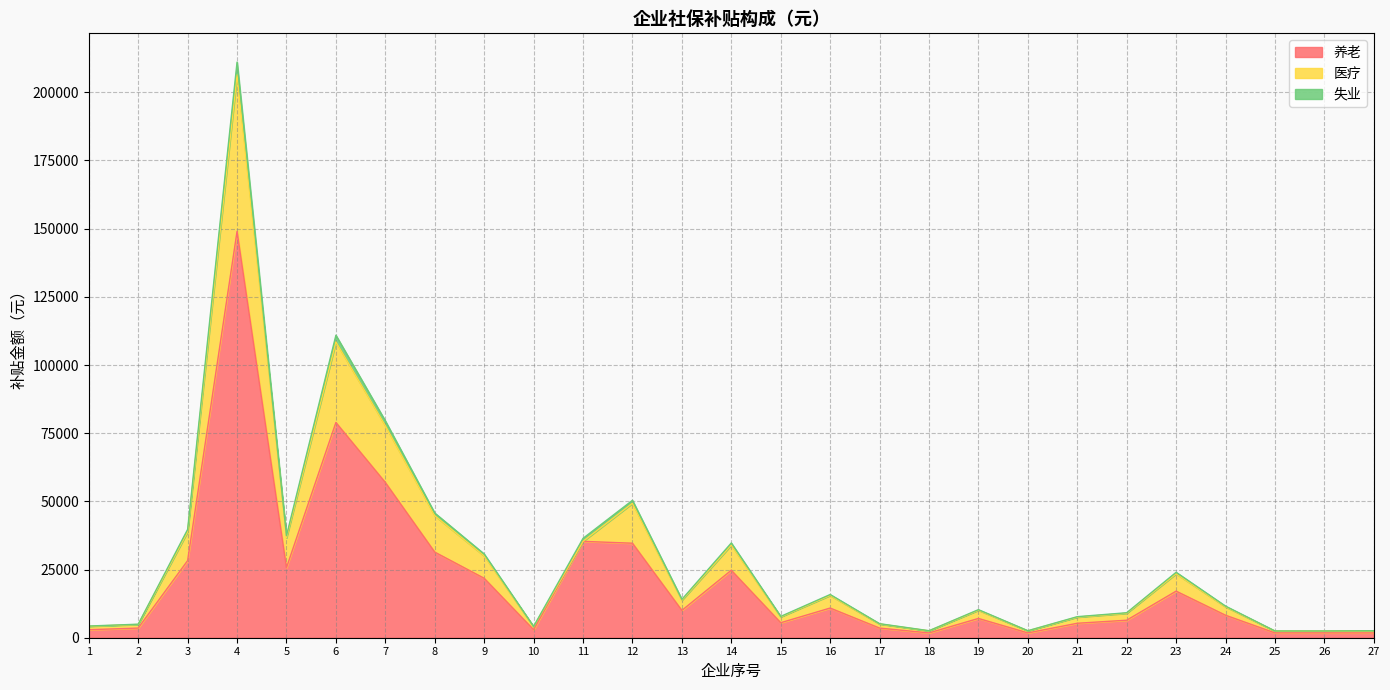

At which category does 失业 reach its first local peak?

4